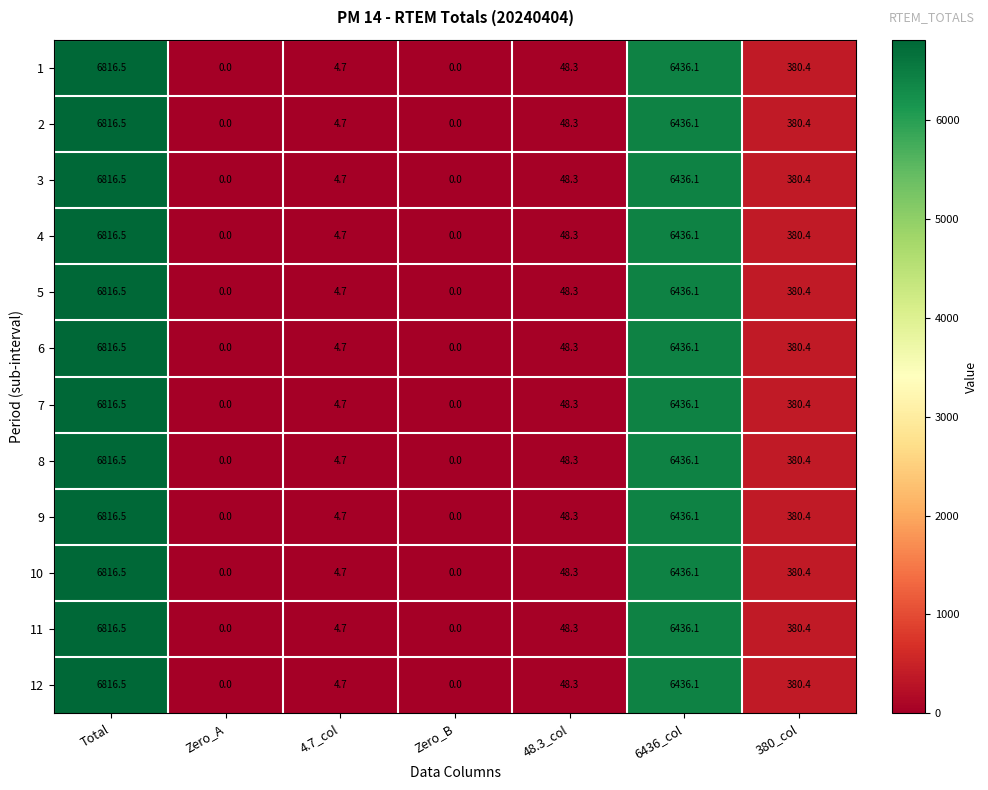

What is the average value of the 3 series?

1955.1